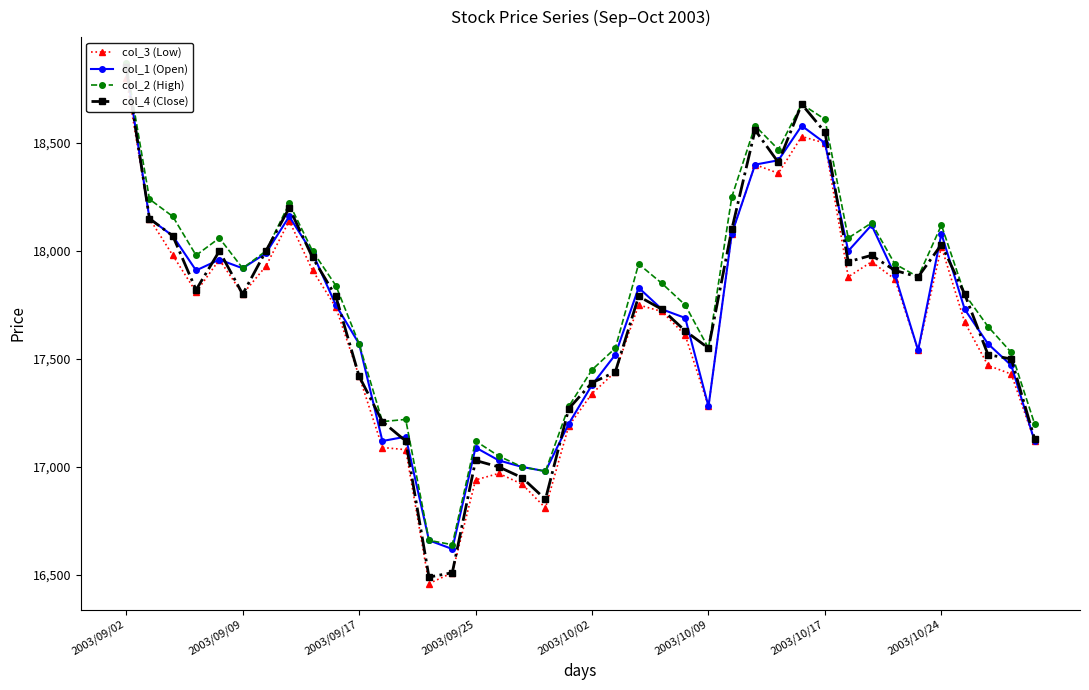

What is the difference between the col_3 (Low) values at 15 and 13?

480